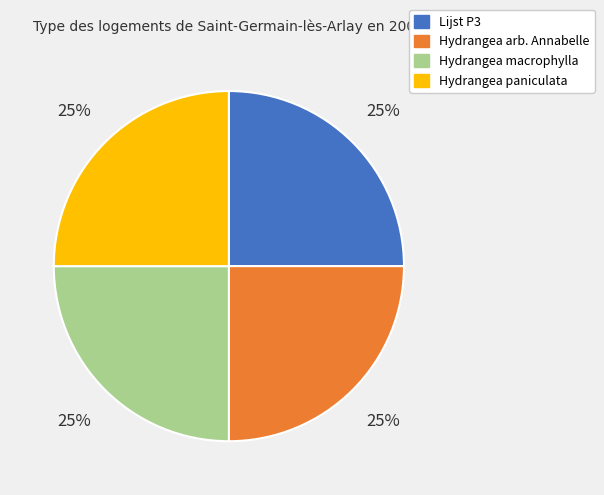

To the nearest percent, what is the average slice percentage?

25%